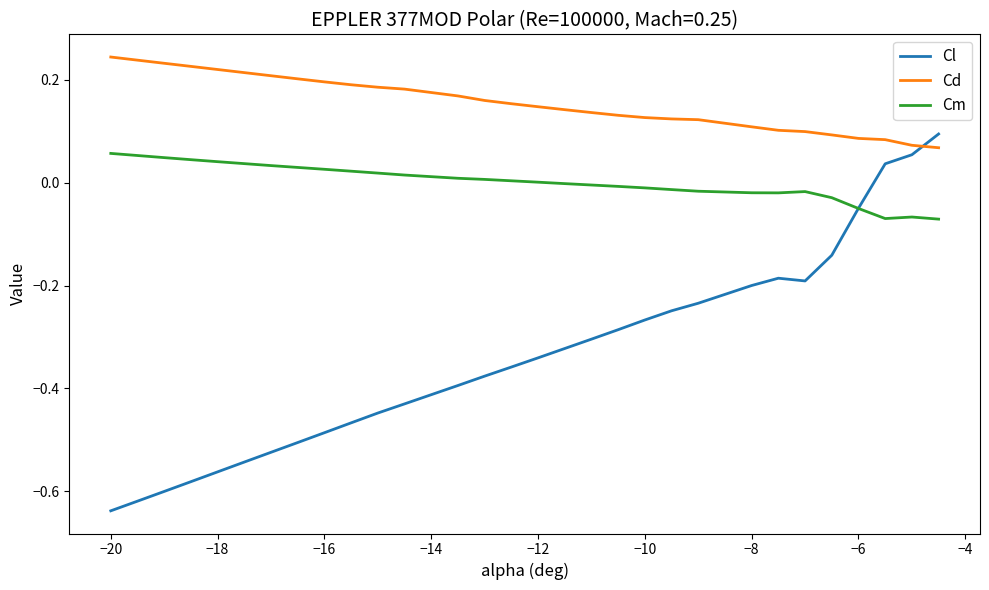

Which series has the largest total across all categories?

Cd